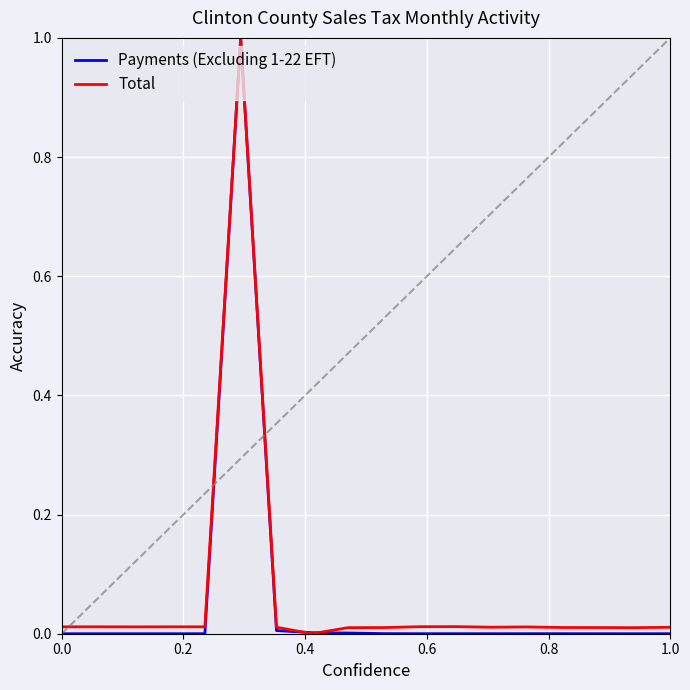

What is the greatest value displayed?

1.0